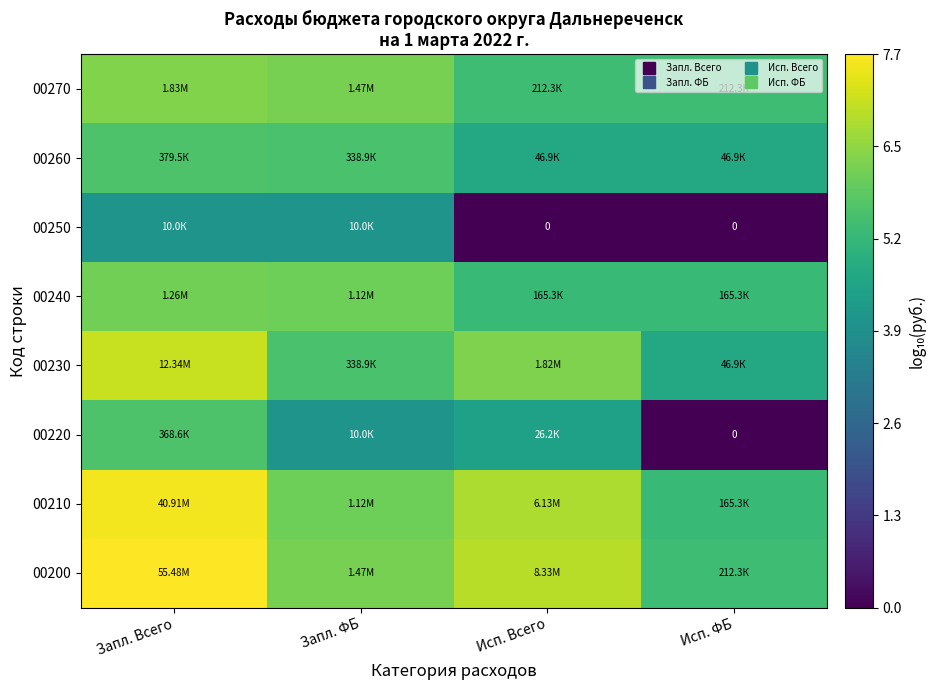

What is the greatest value displayed?

7.7